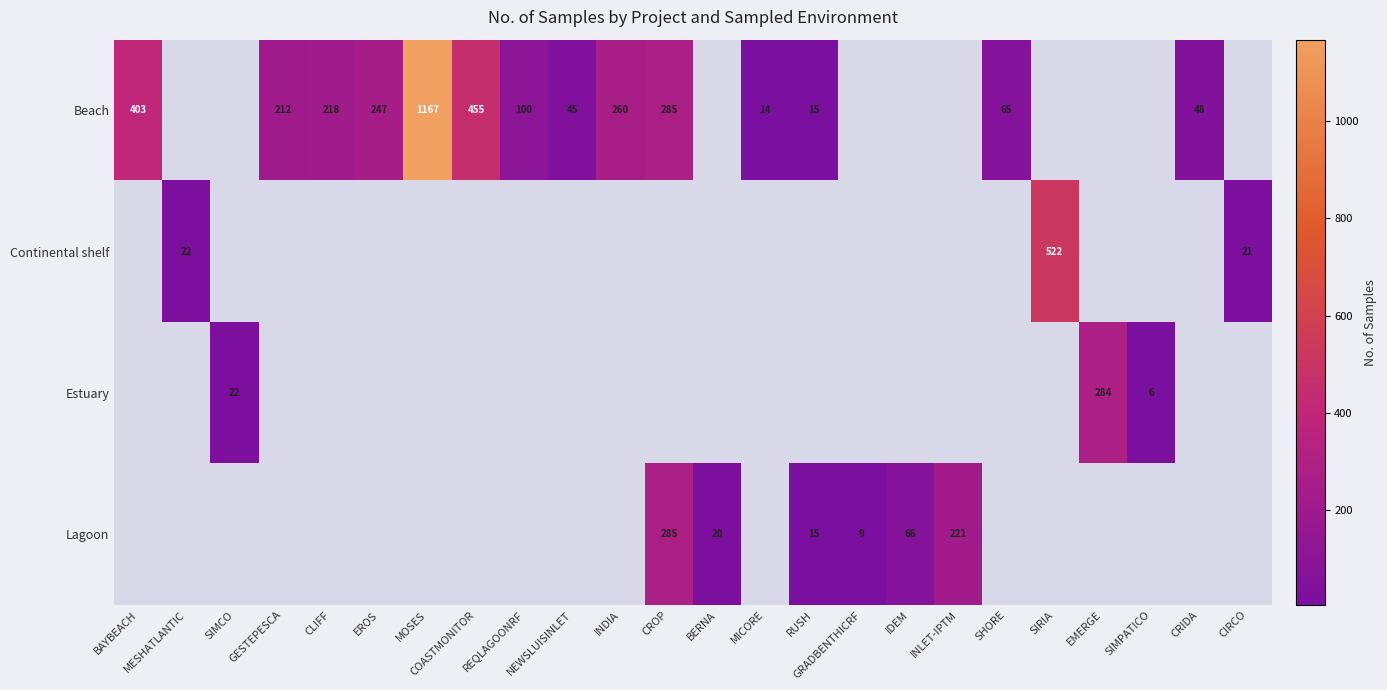

What is the smallest value displayed?

6.0